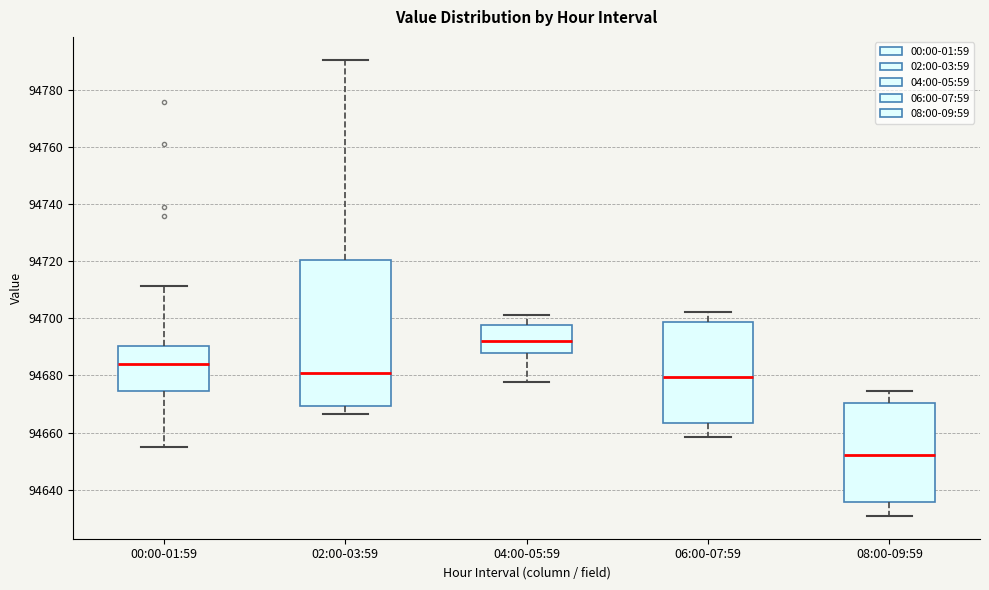

Where is the lower edge of the box for 02:00-03:59 on the y-axis? The values are not printed on the chart, so give them approximately, as read against the axis.

94670